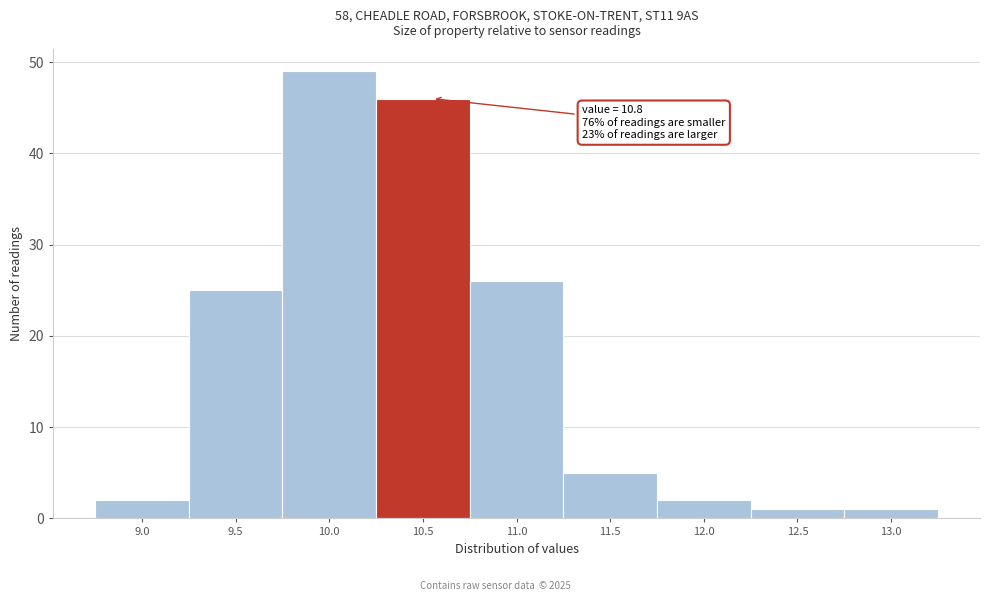

Reading left to right, transcribe all the data shown in this chart.

9.0=2	9.5=25	10.0=49	10.5=46	11.0=26	11.5=5	12.0=2	12.5=1	13.0=1